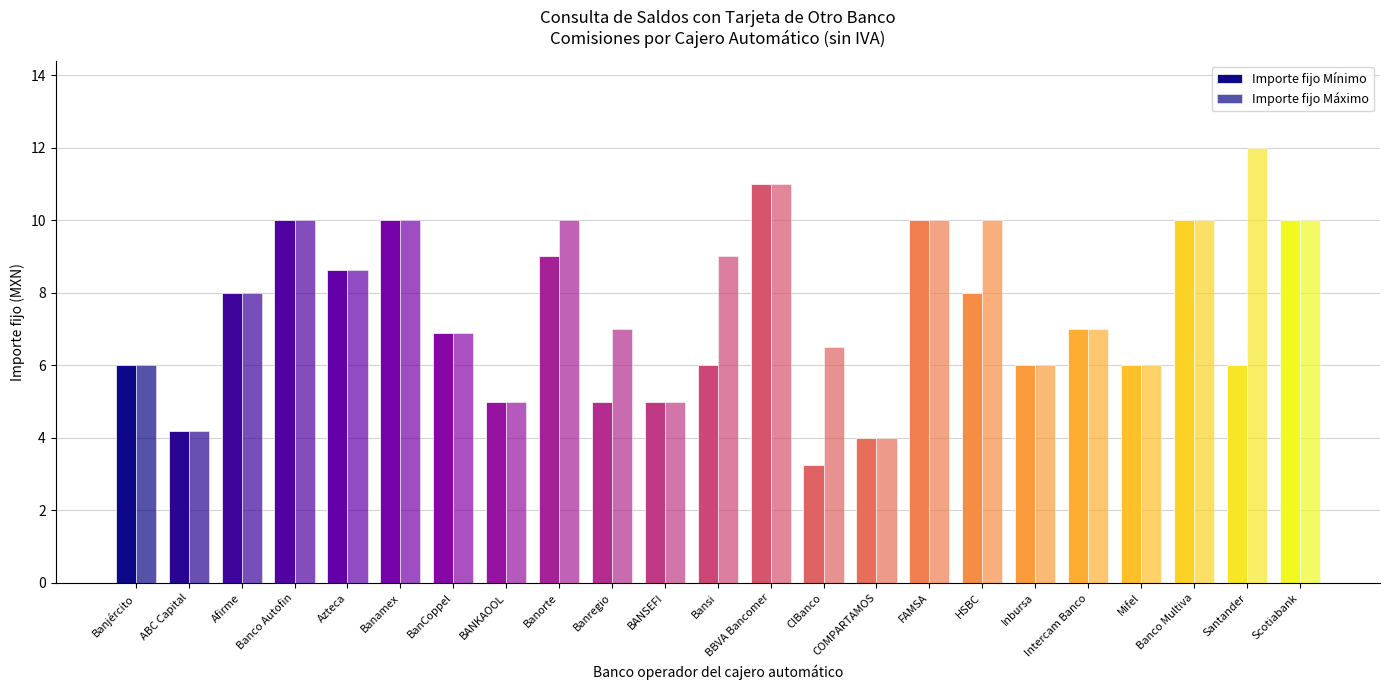

What is the label of the 16th bar from the left?

FAMSA